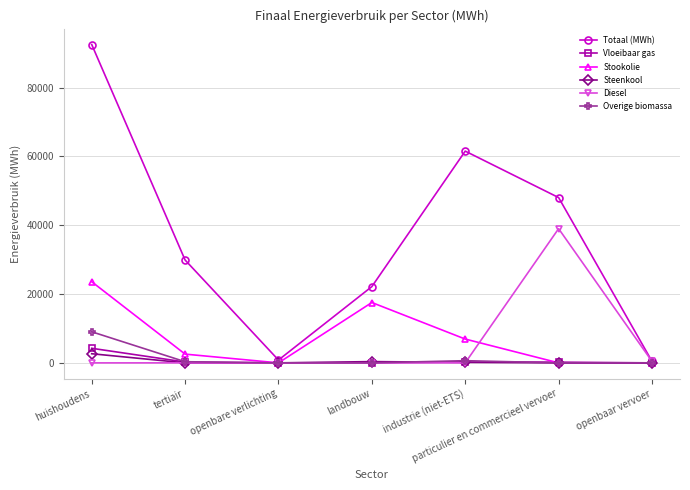

What is the label of the 4th point from the right?

landbouw